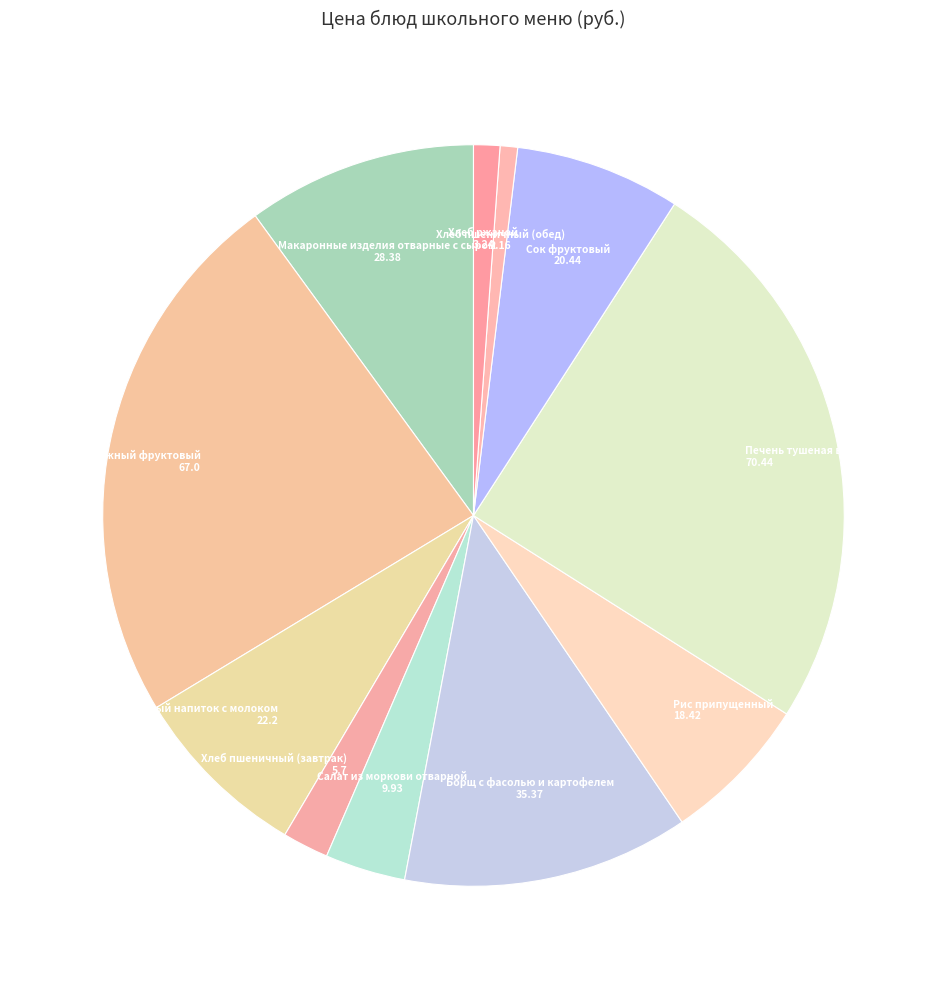

Count the number of slices in the pie.

11